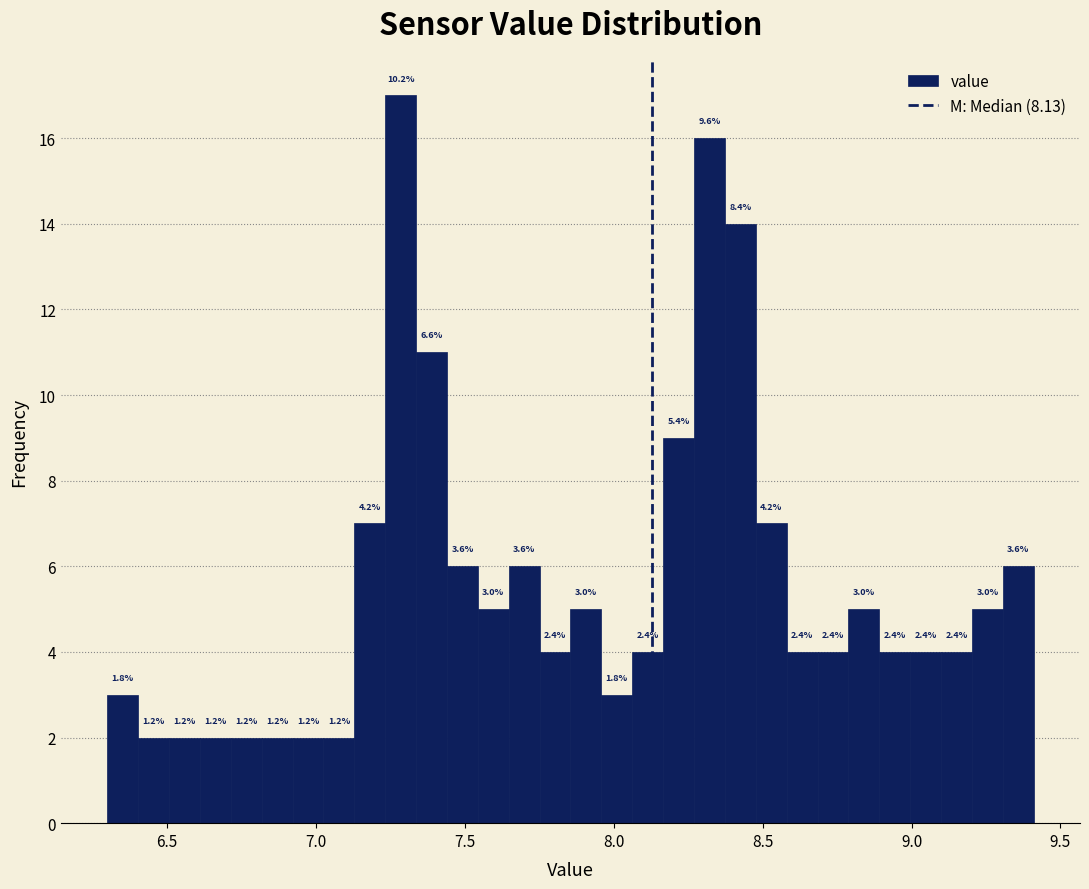

Around what value on the x-axis is the tallest bar? Give the approximate position of its centre, as read against the axis.

7.30